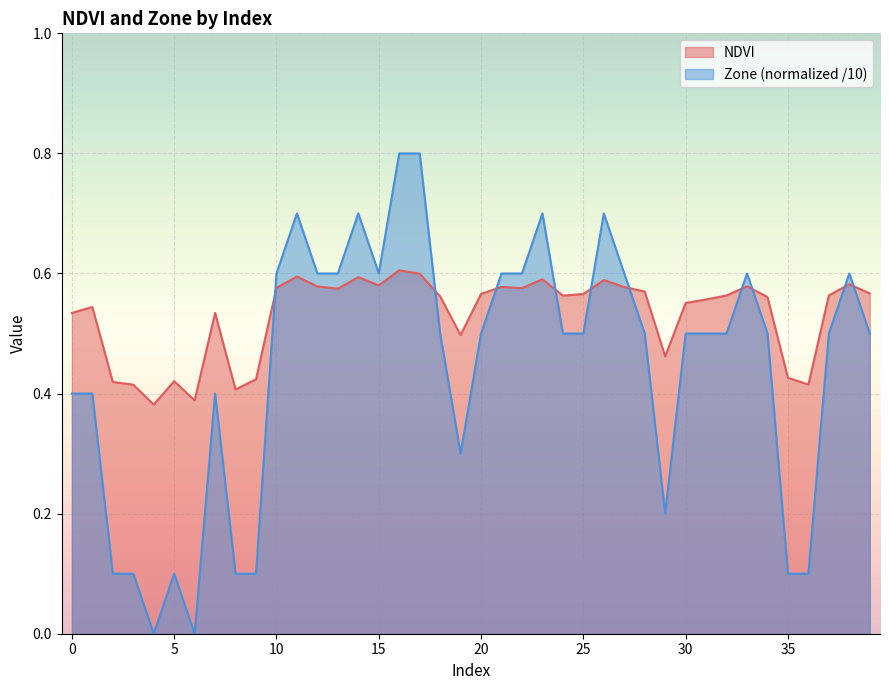

Reading left to right, list all the values displayed in this chart.

NDVI: 0.5	0.5	0.4	0.4	0.4	0.4	0.4	0.5	0.4	0.4	0.6	0.6	0.6	0.6	0.6	0.6	0.6	0.6	0.6	0.5	0.6	0.6	0.6	0.6	0.6	0.6	0.6	0.6	0.6	0.5	0.6	0.6	0.6	0.6	0.6	0.4	0.4	0.6	0.6	0.6
Zone: 0.4	0.4	0.1	0.1	0.0	0.1	0.0	0.4	0.1	0.1	0.6	0.7	0.6	0.6	0.7	0.6	0.8	0.8	0.5	0.3	0.5	0.6	0.6	0.7	0.5	0.5	0.7	0.6	0.5	0.2	0.5	0.5	0.5	0.6	0.5	0.1	0.1	0.5	0.6	0.5